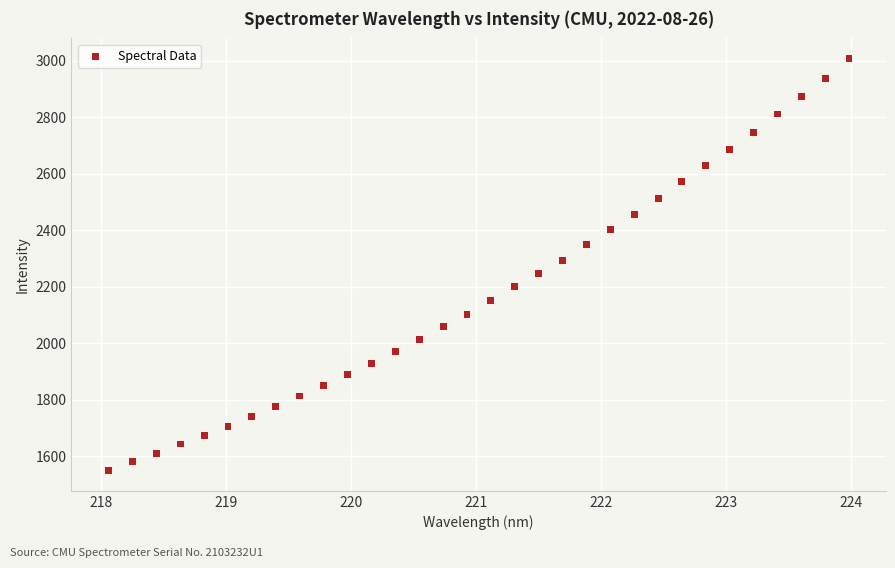

What is the range of Y values (max minus min)?

1455.8